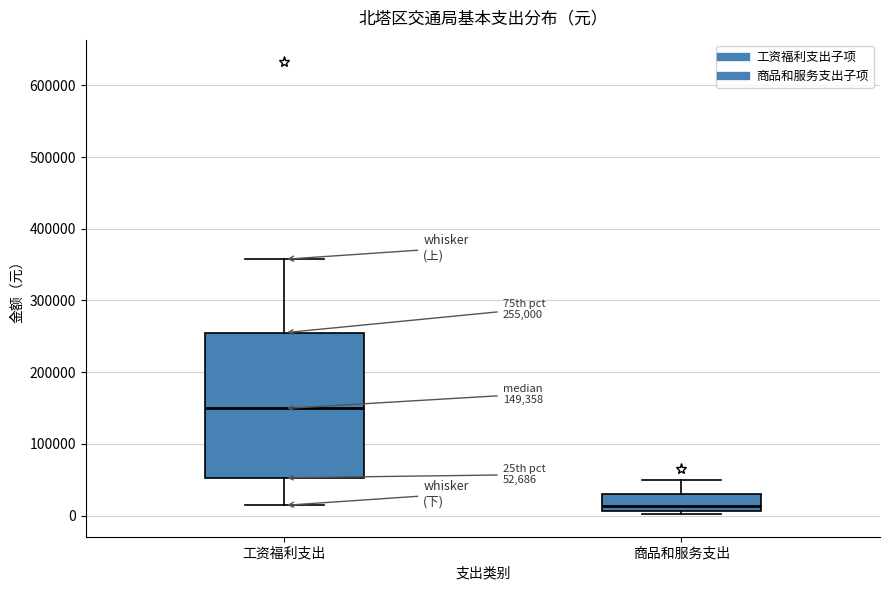

Which box is the tallest, from its lower edge to its upper edge?

工资福利支出